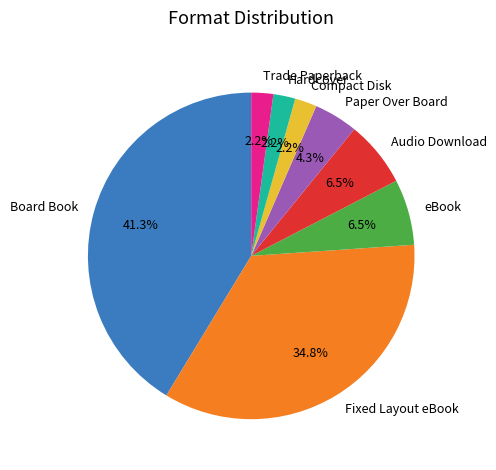

How much of the chart is everything except Audio Download?

93.5%